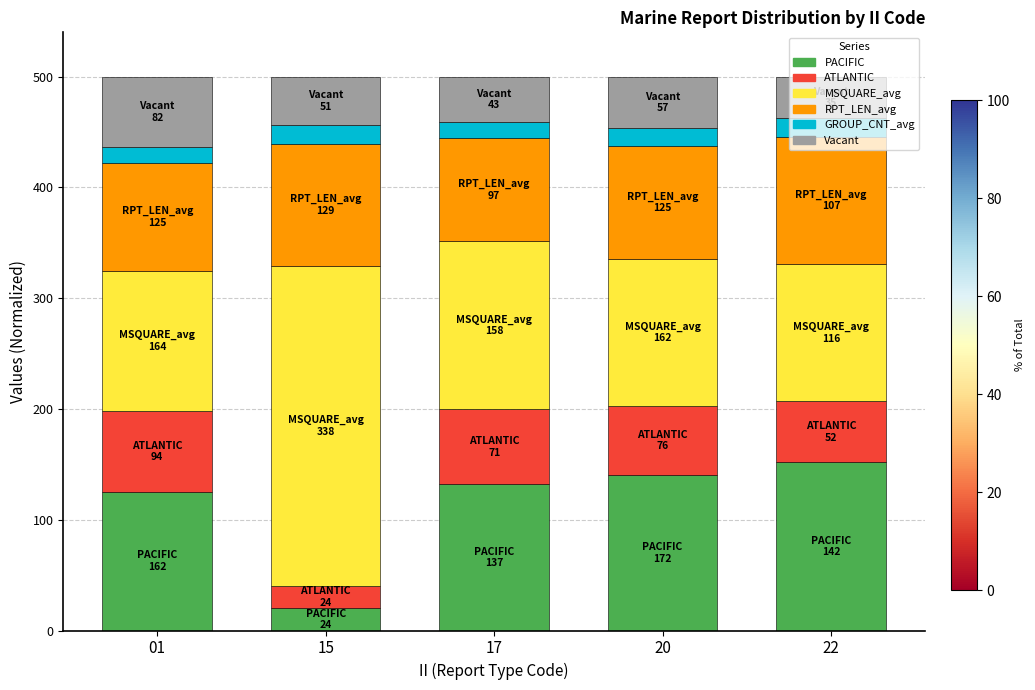

Which category has the highest value in the PACIFIC series?

22